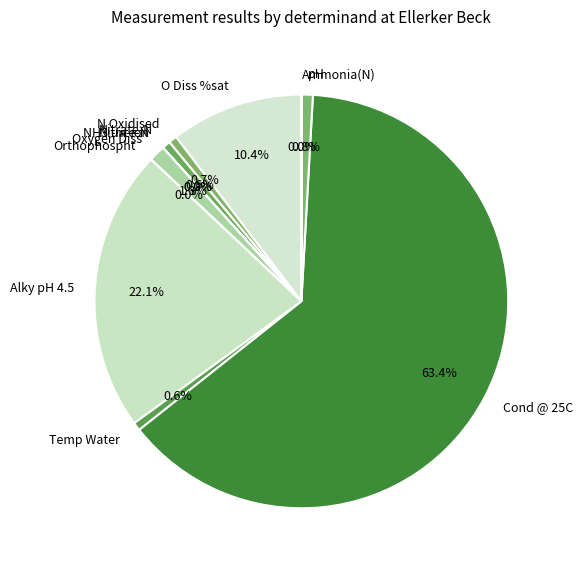

Is there any slice that represents more than half of the pie?

Yes